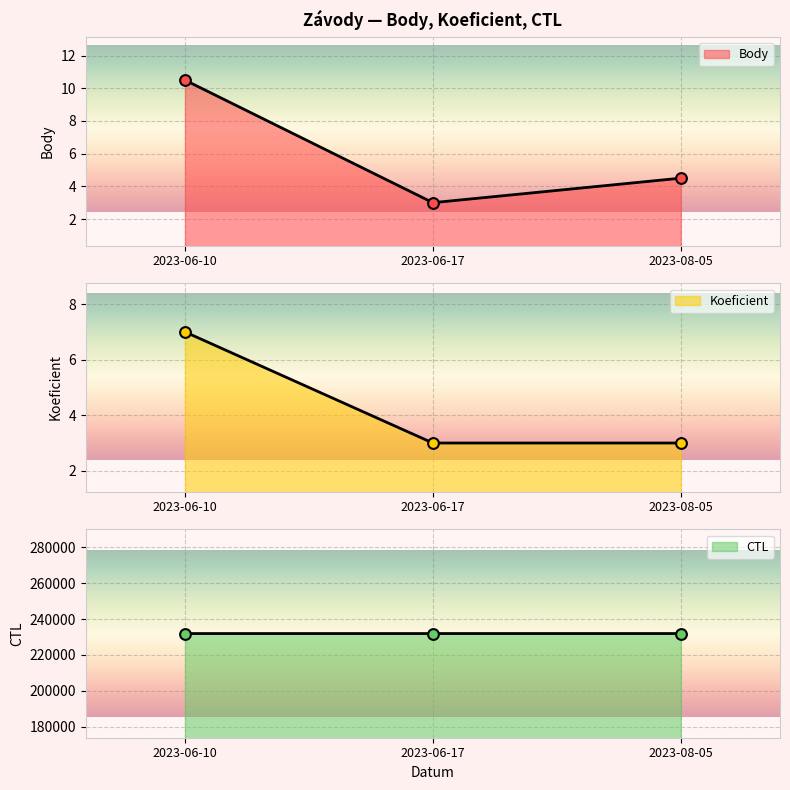

At how many categories does at least one series exceed 84993?

3